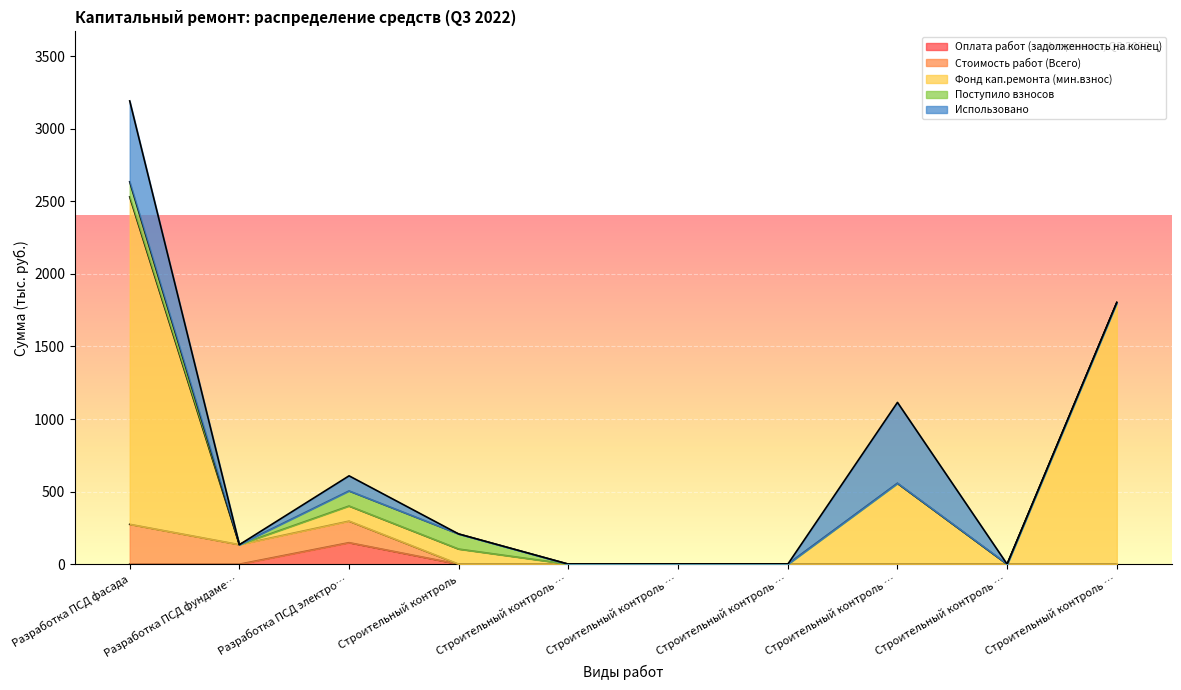

How many series are shown in this chart?

5